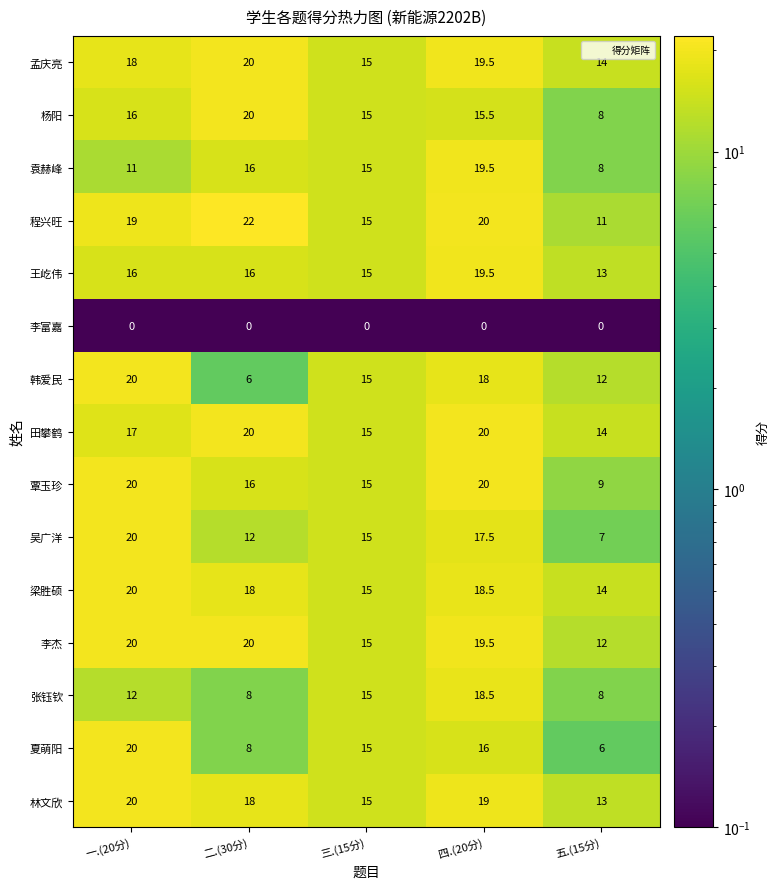

The value of 梁胜硕 at 二.(30分) is 26.9. True or false?

False